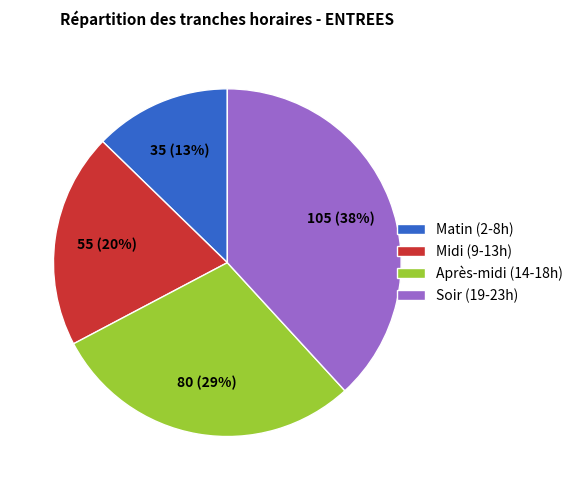

Is it true that Matin (2-8h) is 13% of the pie?

True